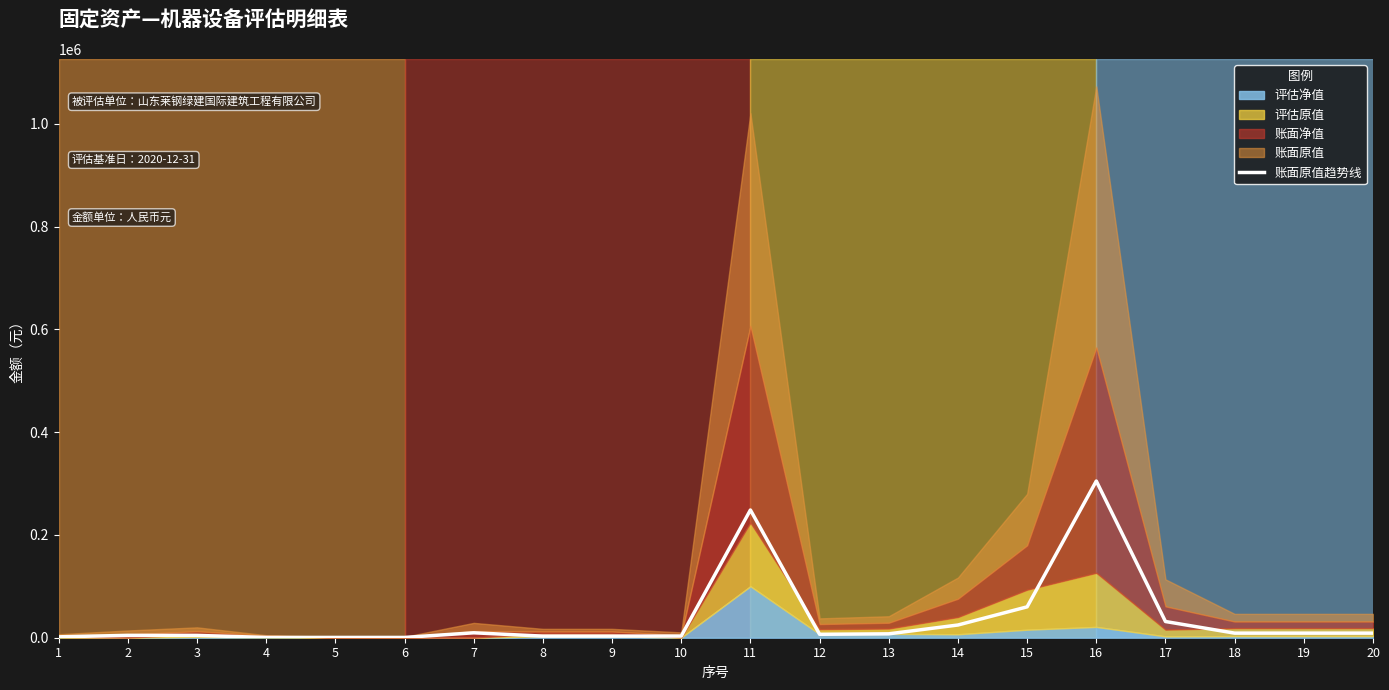

Where is the data nearest to the value 152789?

15